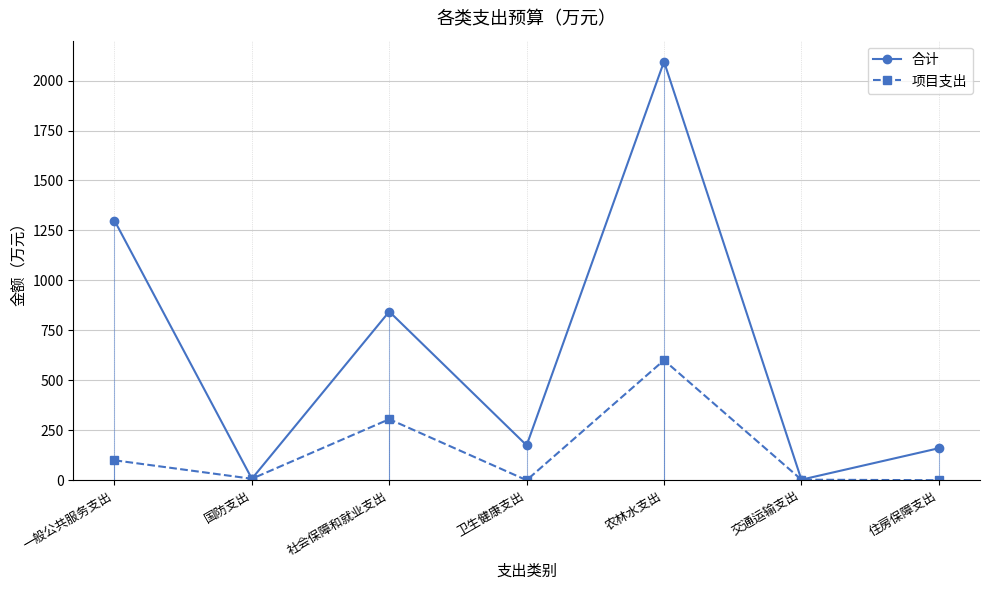

What is the difference between the 合计 values at 住房保障支出 and 社会保障和就业支出?

683.9